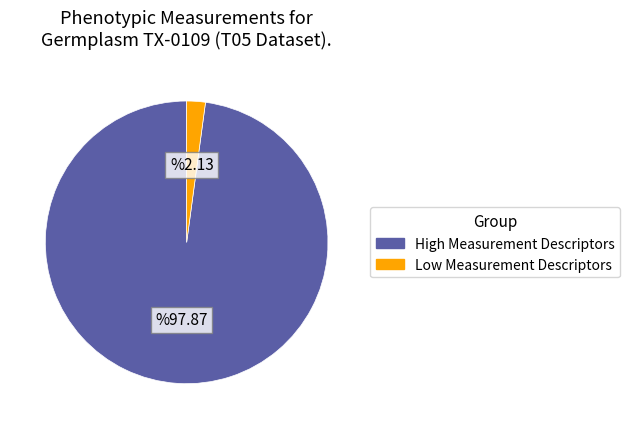

Does any single category account for the majority?

Yes